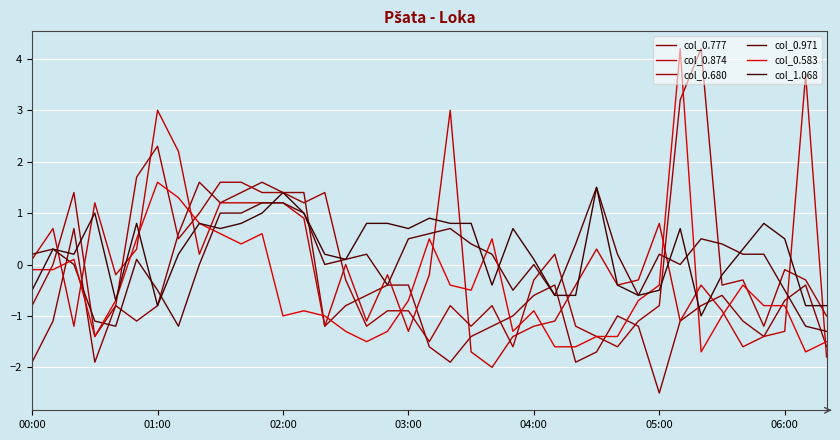

How many lines are shown in the chart?

6